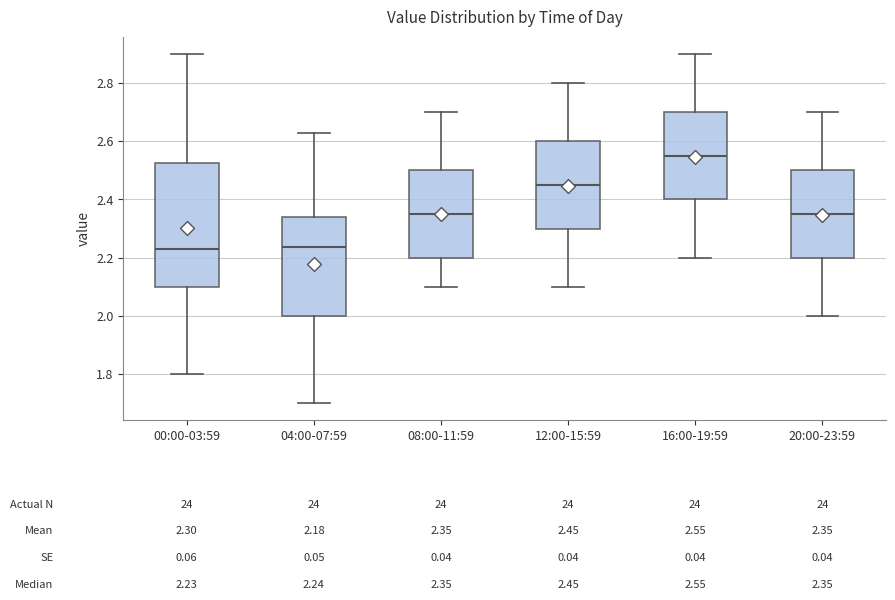

Which box is the tallest, from its lower edge to its upper edge?

00:00-03:59